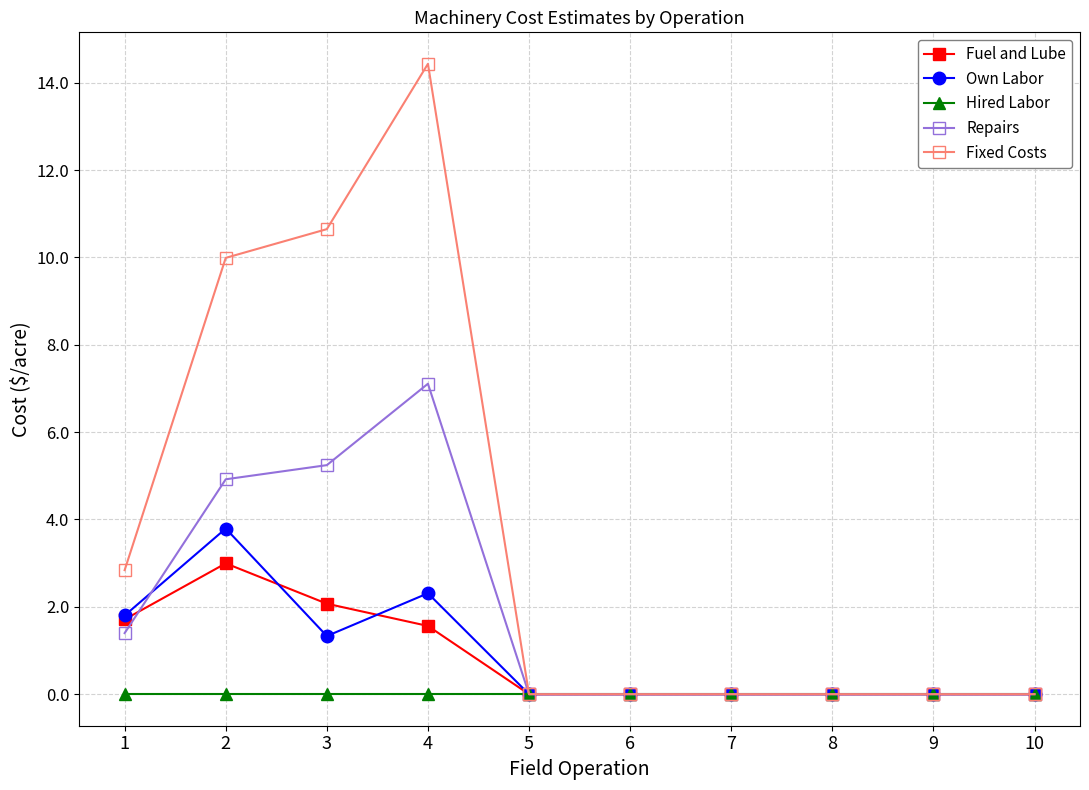

What is the sum of the Fixed Costs values at 1 and 4?

17.3